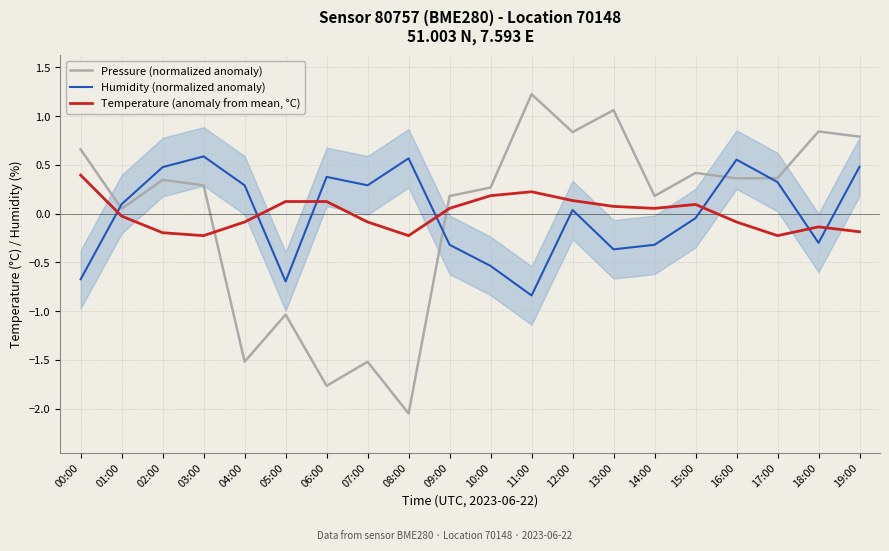

How many intersections are there between Humidity (normalized anomaly) and Temperature (anomaly from mean, °C)?

7